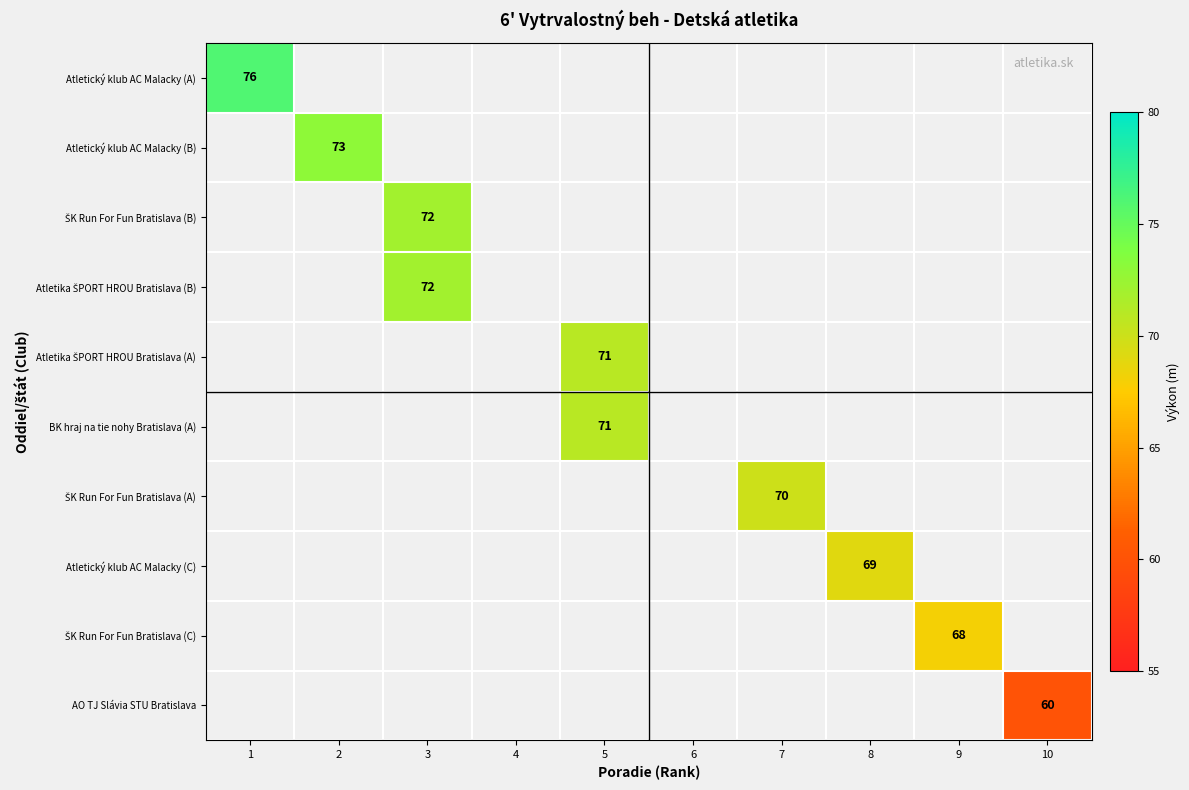

At which category does the chart reach its minimum across all series?

10